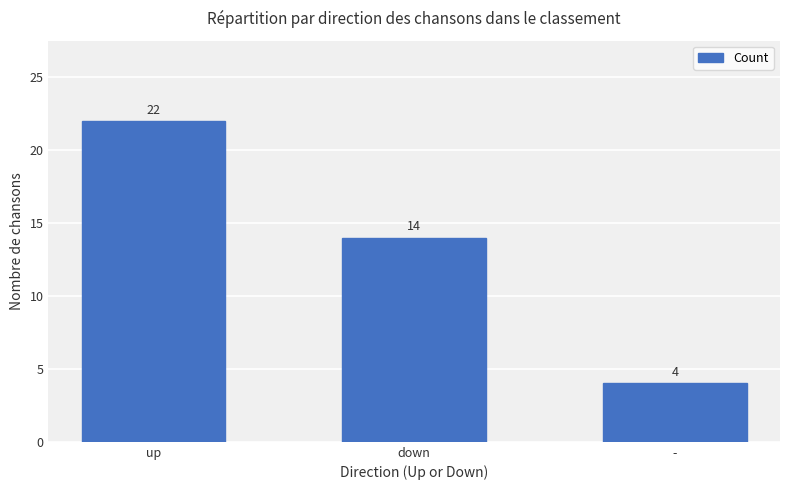

Reading left to right, what are all the values shown in this chart?

22	14	4